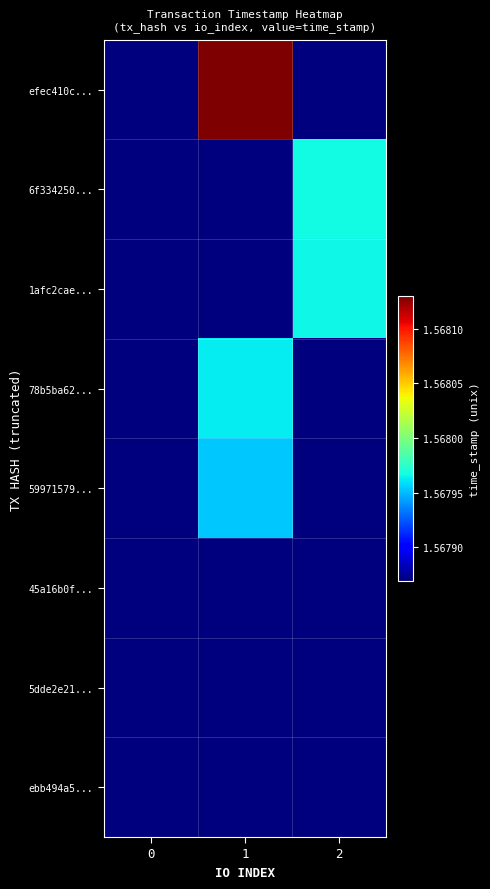

Which series has the largest range (max minus min)?

efec410c...